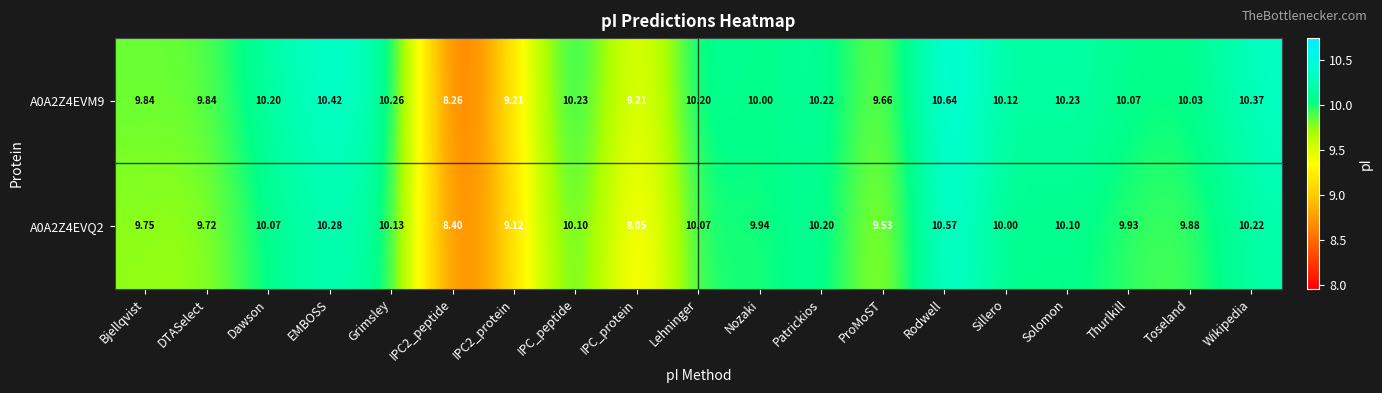

At which label does A0A2Z4EVQ2 reach its peak?

Rodwell